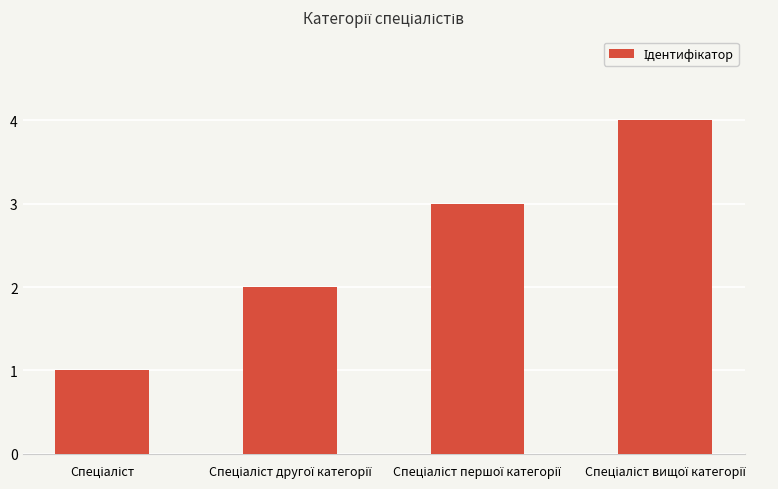

How many data points does each series have?

4